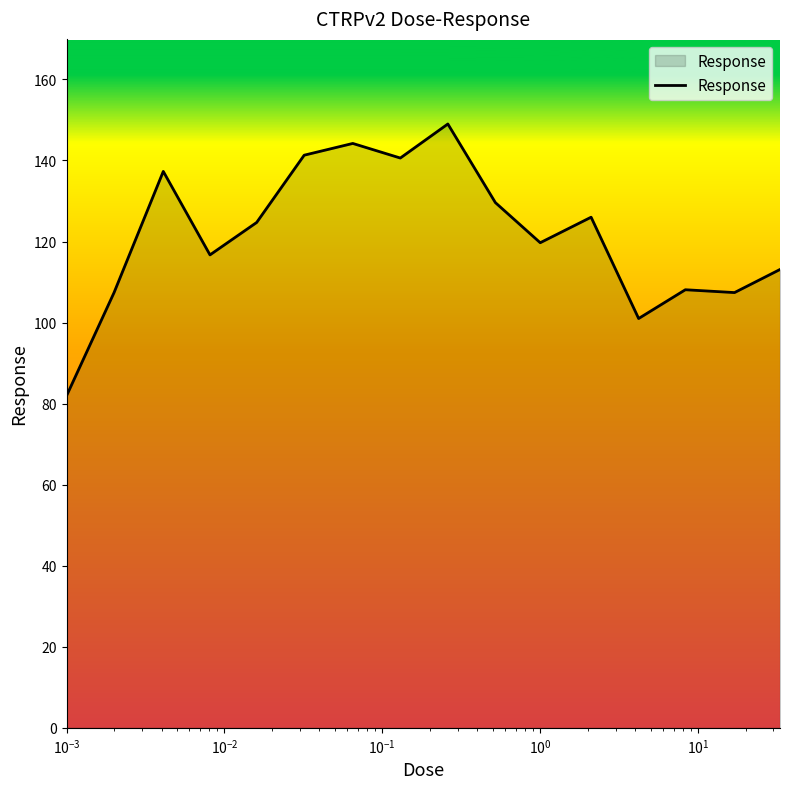

What is the smallest value displayed?

81.9